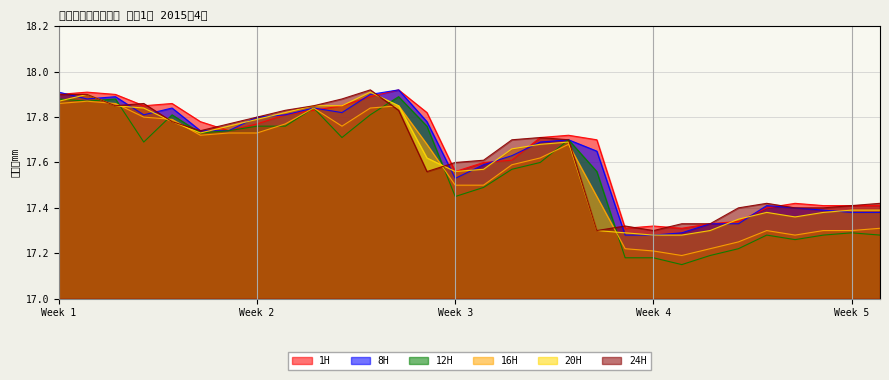

What is the total value across all series at 17?

105.8